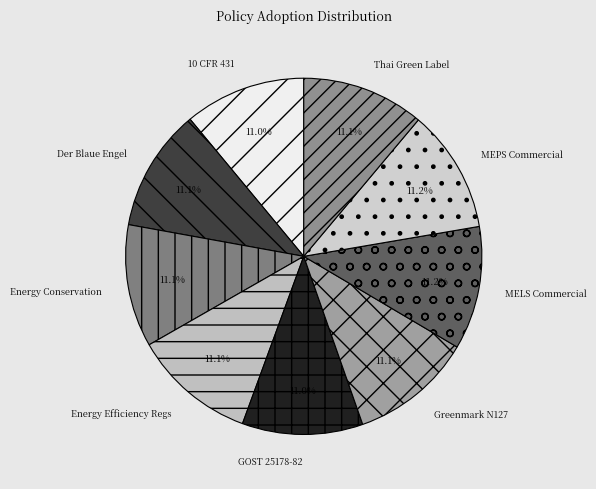

Does any single category account for the majority?

No